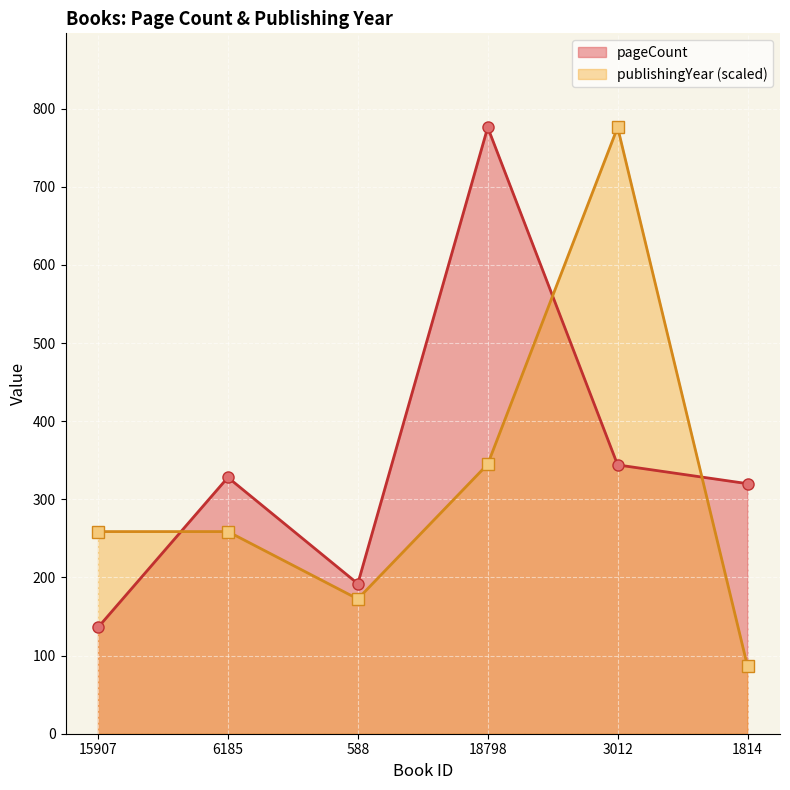

How many lines are shown in the chart?

2